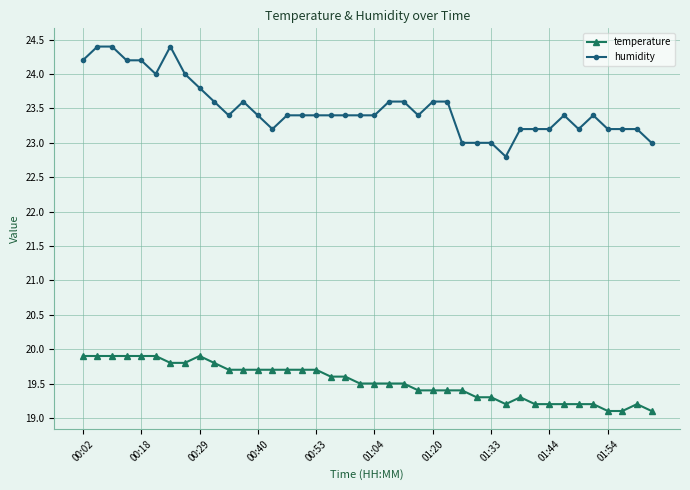

Reading right to left, transcribe all the data shown in this chart.

temperature: 19.1	19.2	19.1	19.1	19.2	19.2	19.2	19.2	19.2	19.3	19.2	19.3	19.3	19.4	19.4	19.4	19.4	19.5	19.5	19.5	19.5	19.6	19.6	19.7	19.7	19.7	19.7	19.7	19.7	19.7	19.8	19.9	19.8	19.8	19.9	19.9	19.9	19.9	19.9	19.9
humidity: 23.0	23.2	23.2	23.2	23.4	23.2	23.4	23.2	23.2	23.2	22.8	23.0	23.0	23.0	23.6	23.6	23.4	23.6	23.6	23.4	23.4	23.4	23.4	23.4	23.4	23.4	23.2	23.4	23.6	23.4	23.6	23.8	24.0	24.4	24.0	24.2	24.2	24.4	24.4	24.2